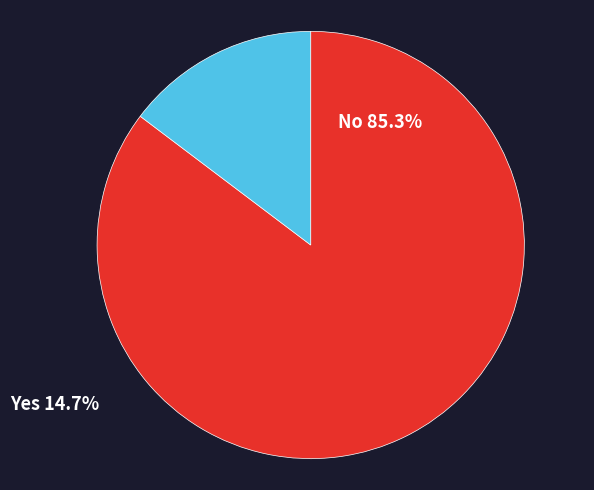

Is there any slice that represents more than half of the pie?

Yes